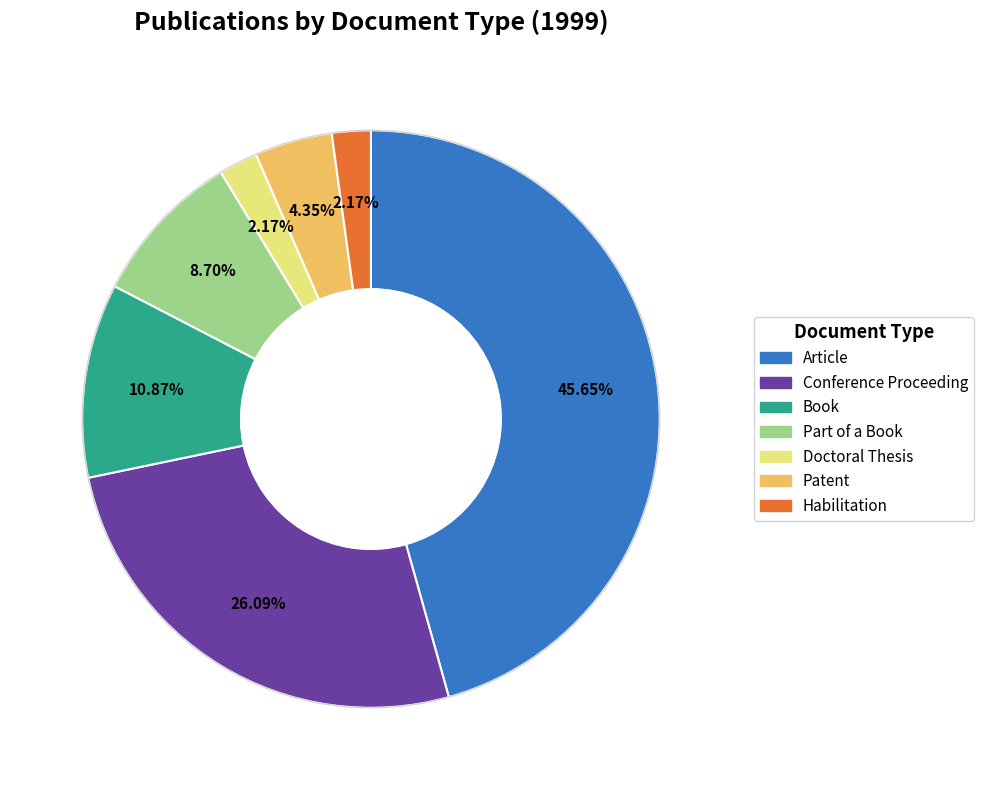

Is it true that Part of a Book is 9% of the pie?

True